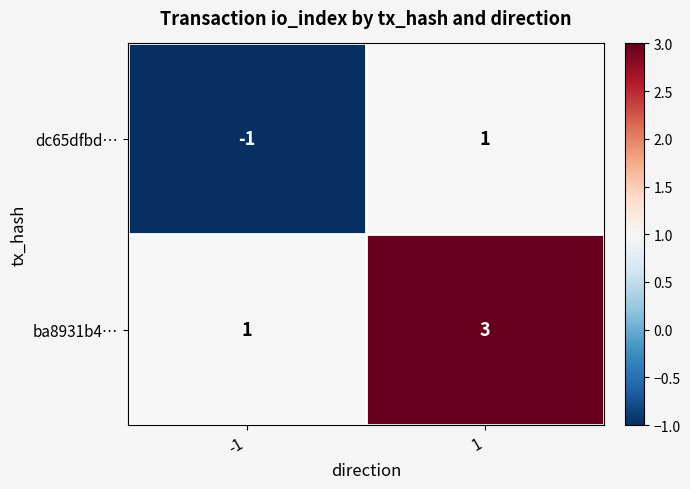

How many data points does each series have?

2